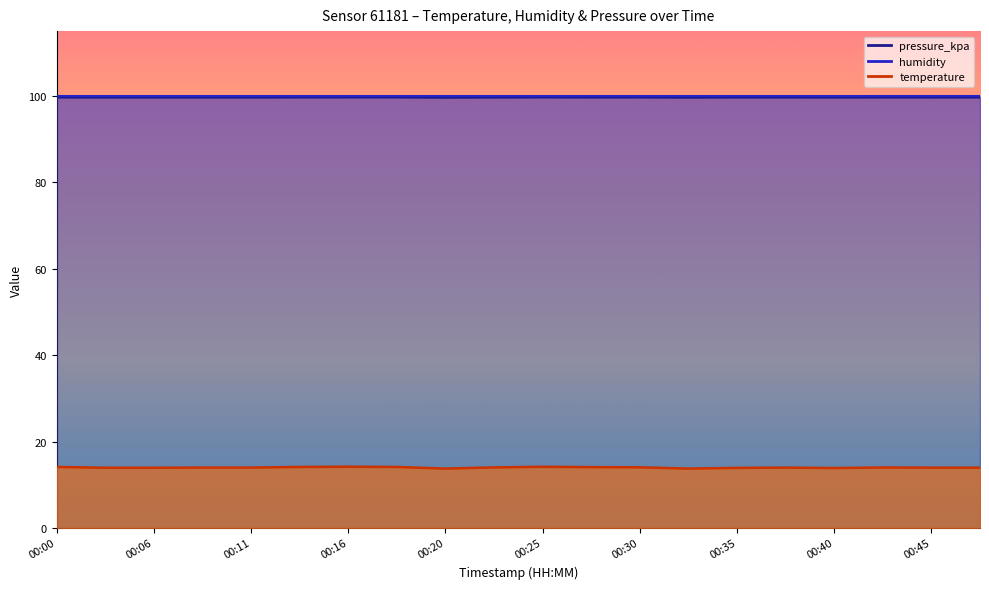

At which category is the sum across all series the highest?

00:16